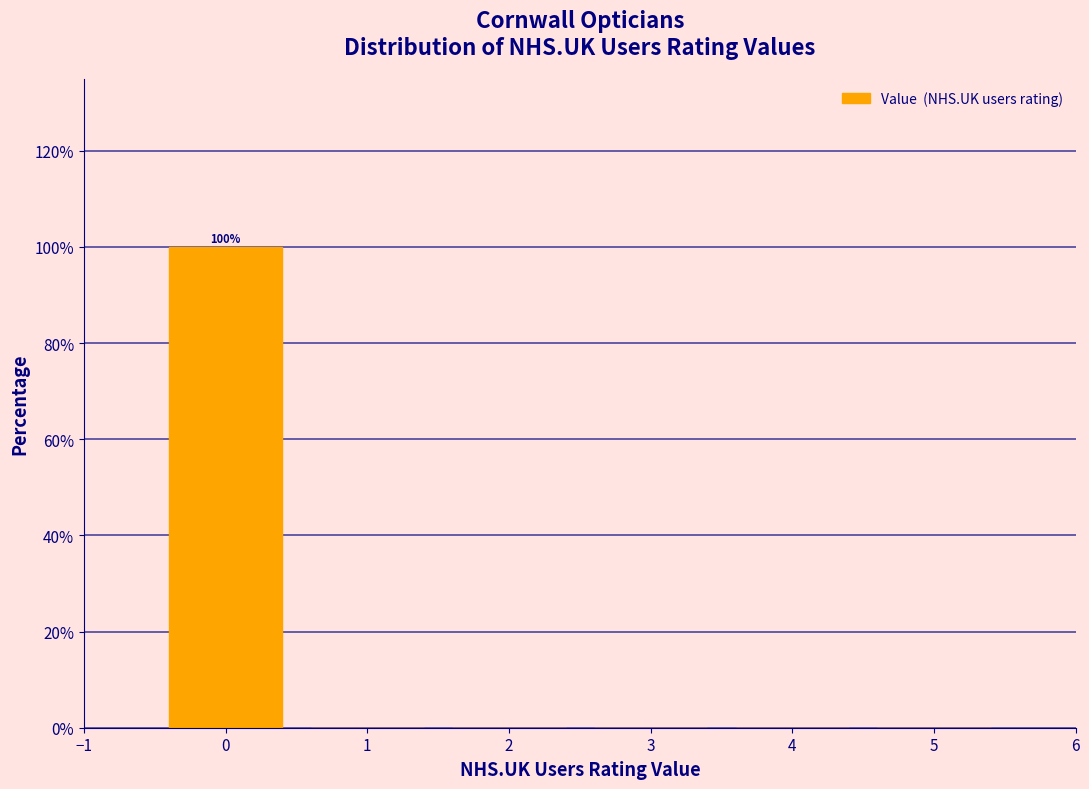

Which range on the x-axis has the tallest bar?

-0.5 to 0.5